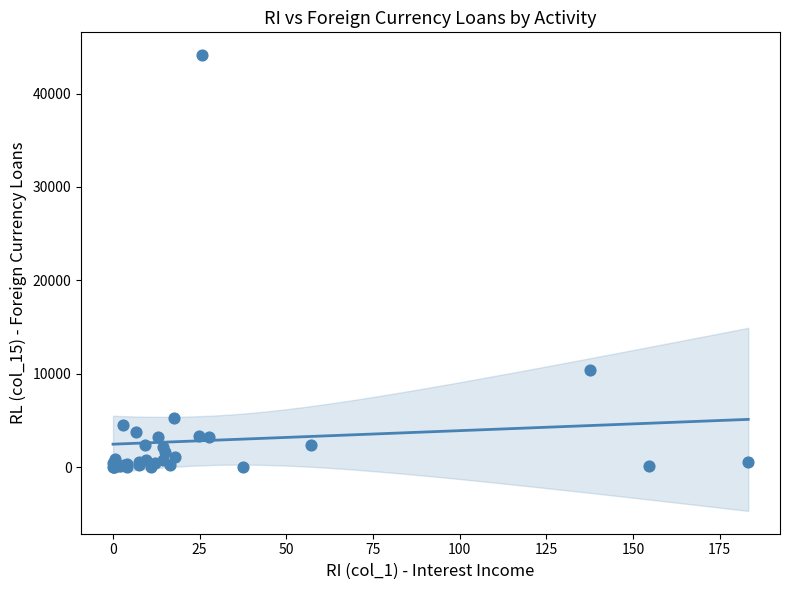

What Y value in the scatter plot is closest to 22058?

10389.2